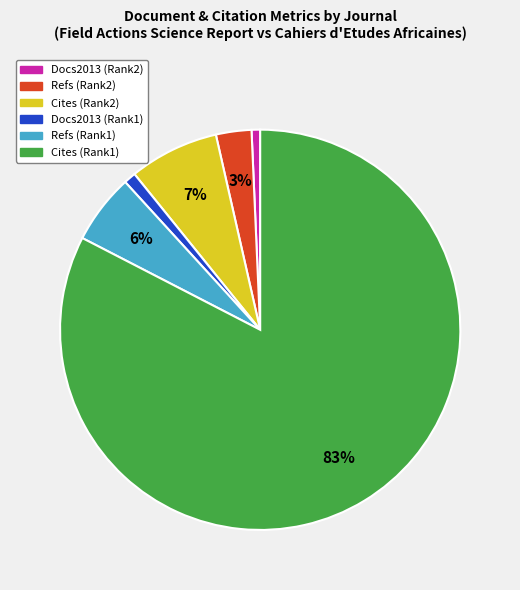

Is Cites (Rank2) the majority of the pie?

No